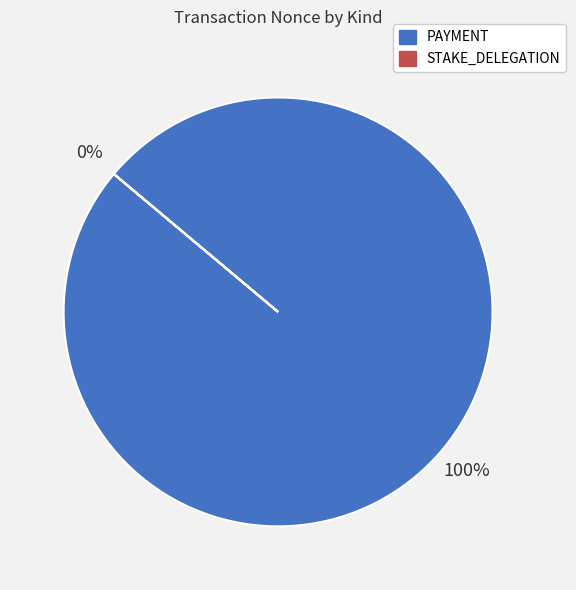

Does any single category account for the majority?

Yes